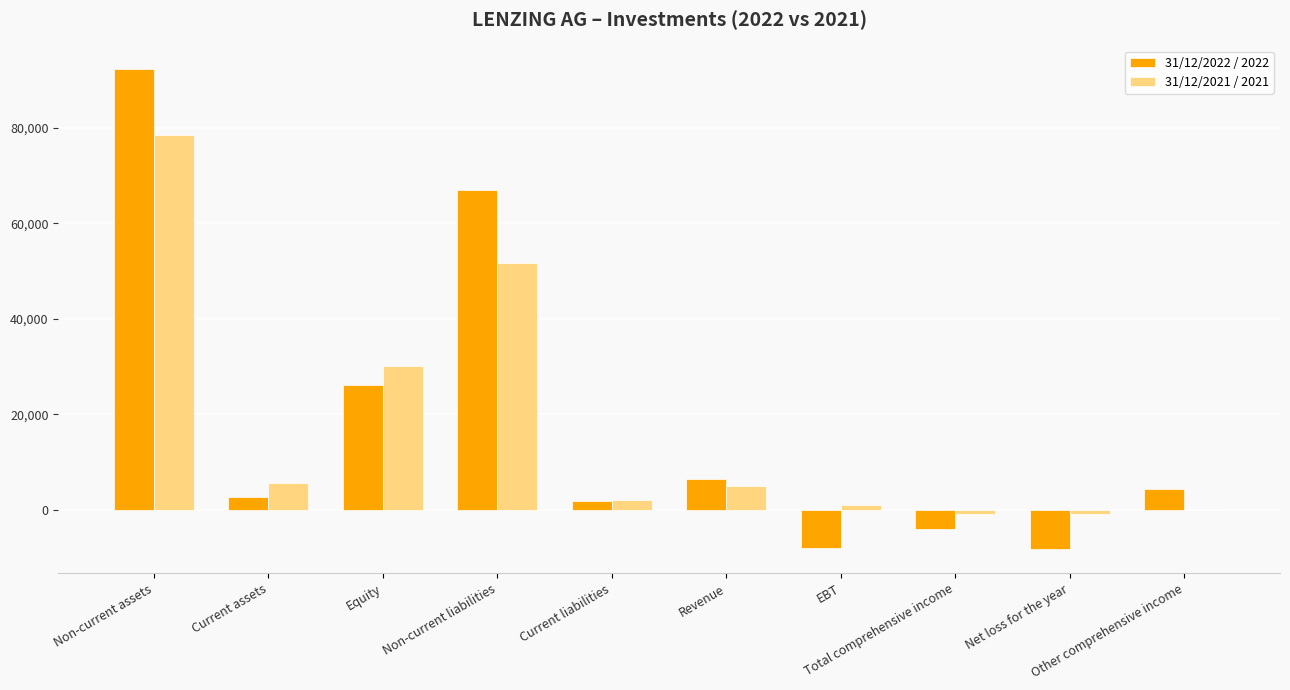

What is the greatest value displayed?

92275